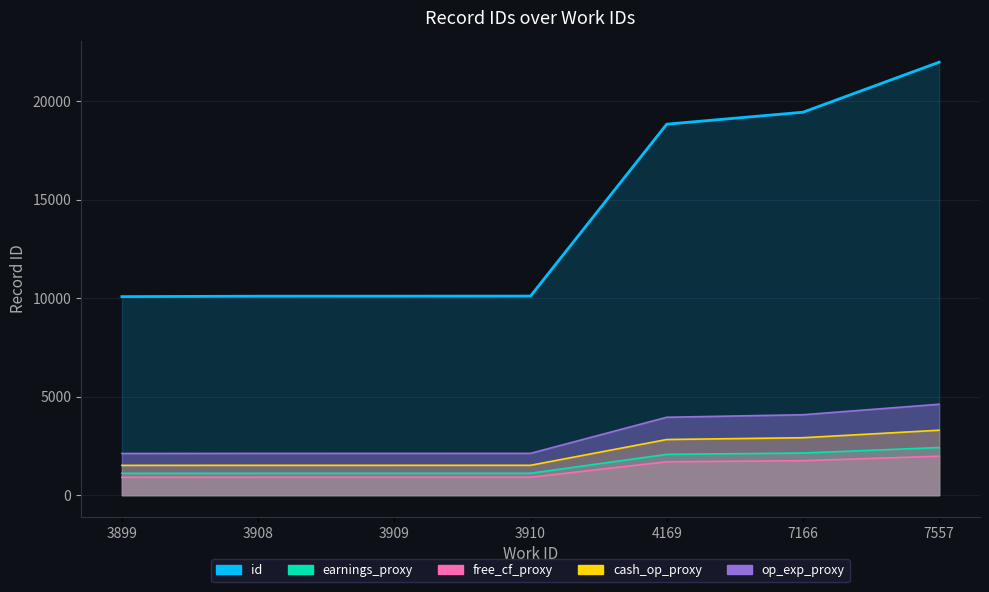

What are all the series names shown in the legend?

id (line), earnings_proxy (line), free_cf_proxy (line), cash_op_proxy (line), op_exp_proxy (line)